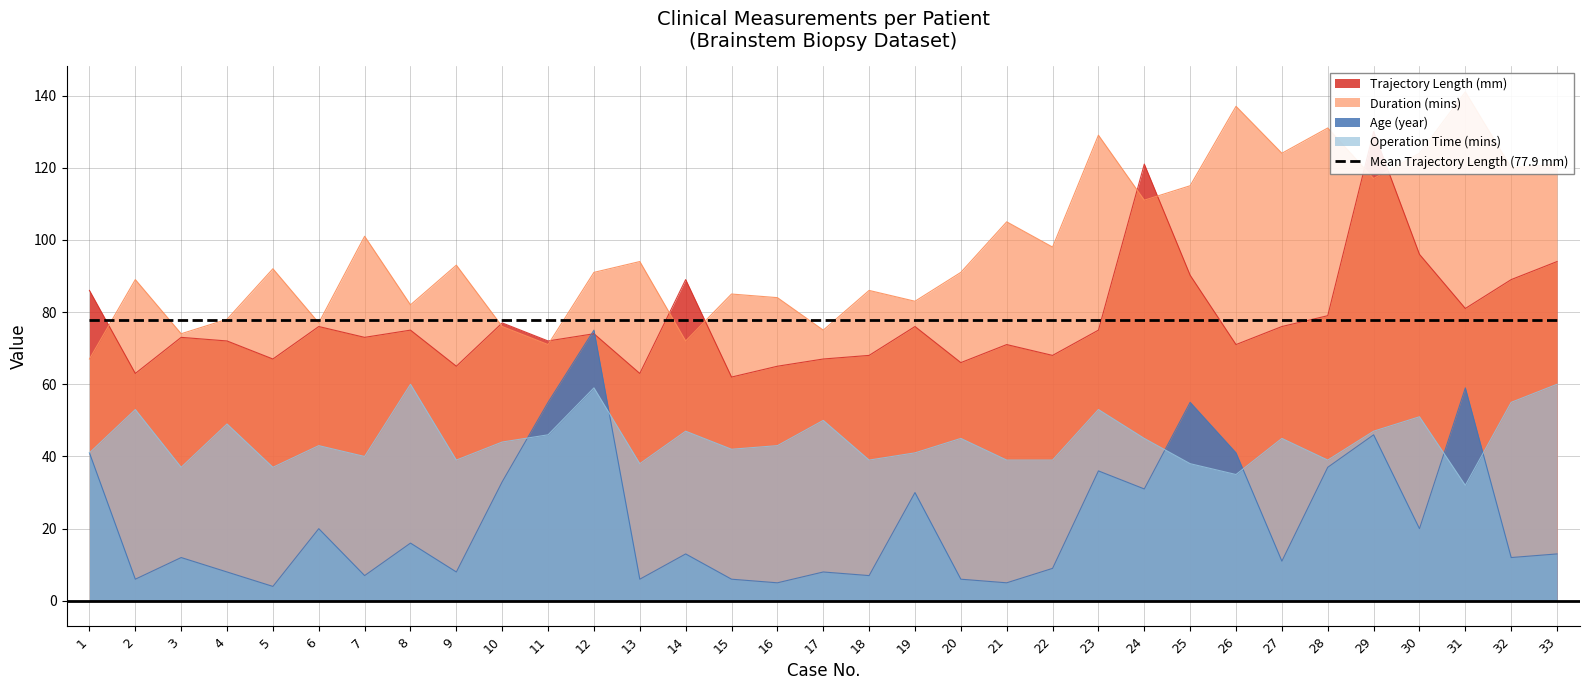

What is the difference between the Age (year) values at 30 and 22?

11.0